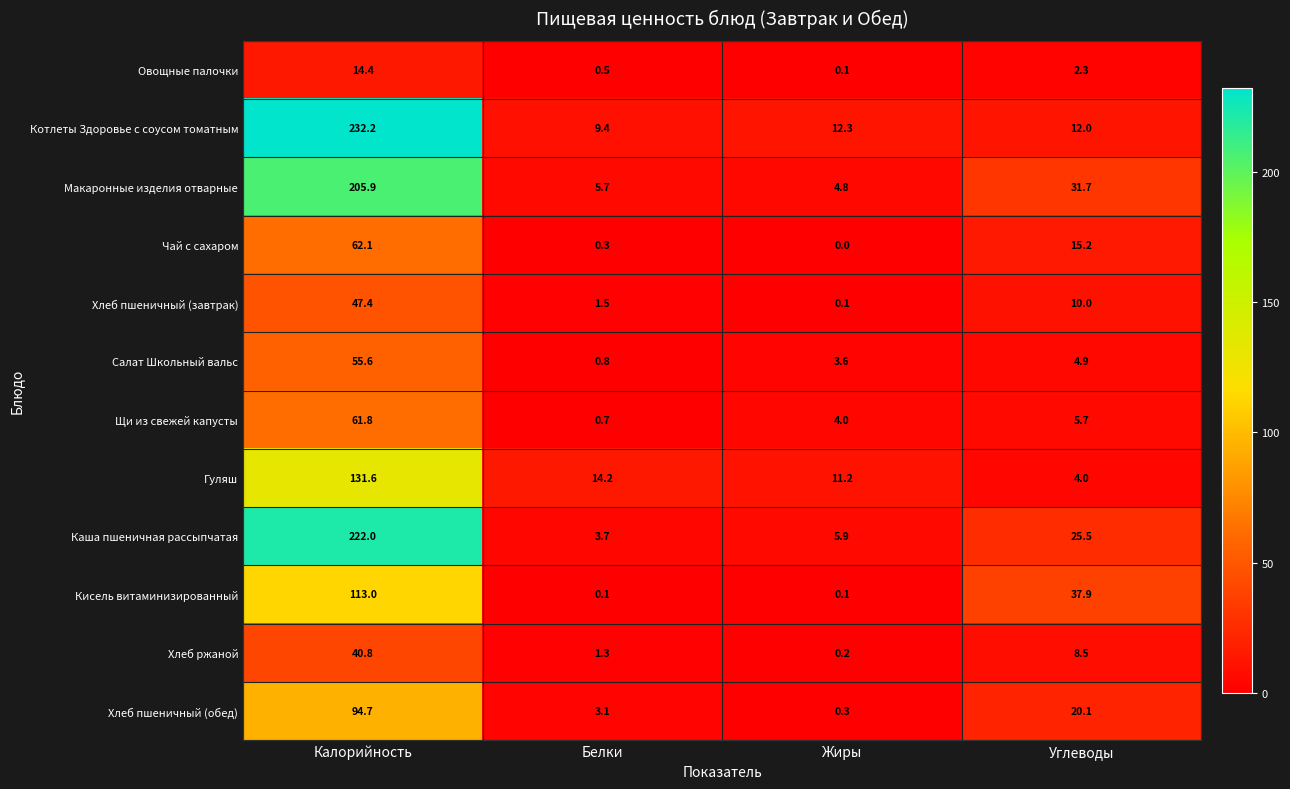

What is the difference between the Гуляш values at Белки and Жиры?

3.0